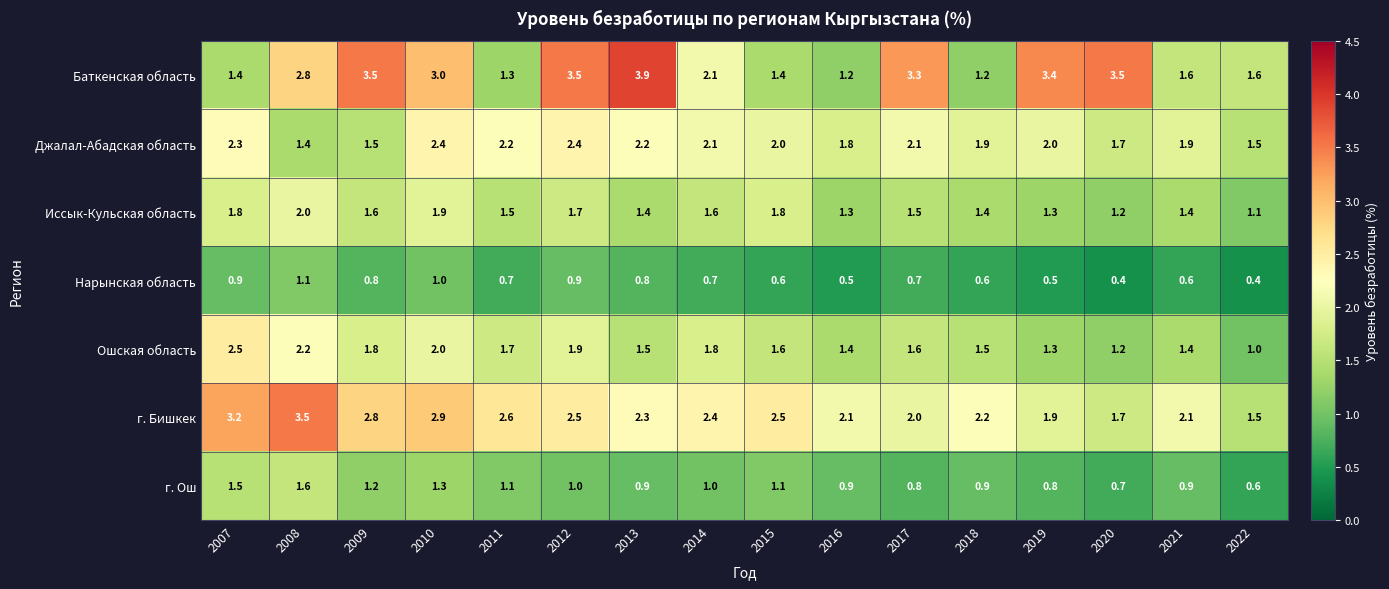

At 2017, list the series in order from largest to smallest.

Баткенская область, Джалал-Абадская область, г. Бишкек, Ошская область, Иссык-Кульская область, г. Ош, Нарынская область